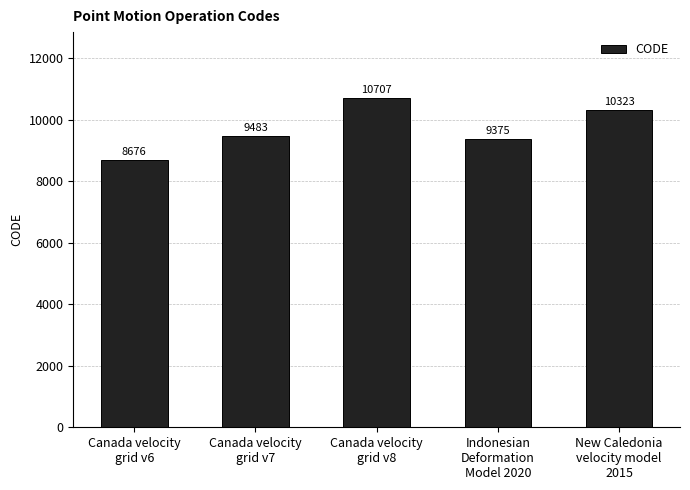

Are the bars grouped side by side (vs. stacked)?

No